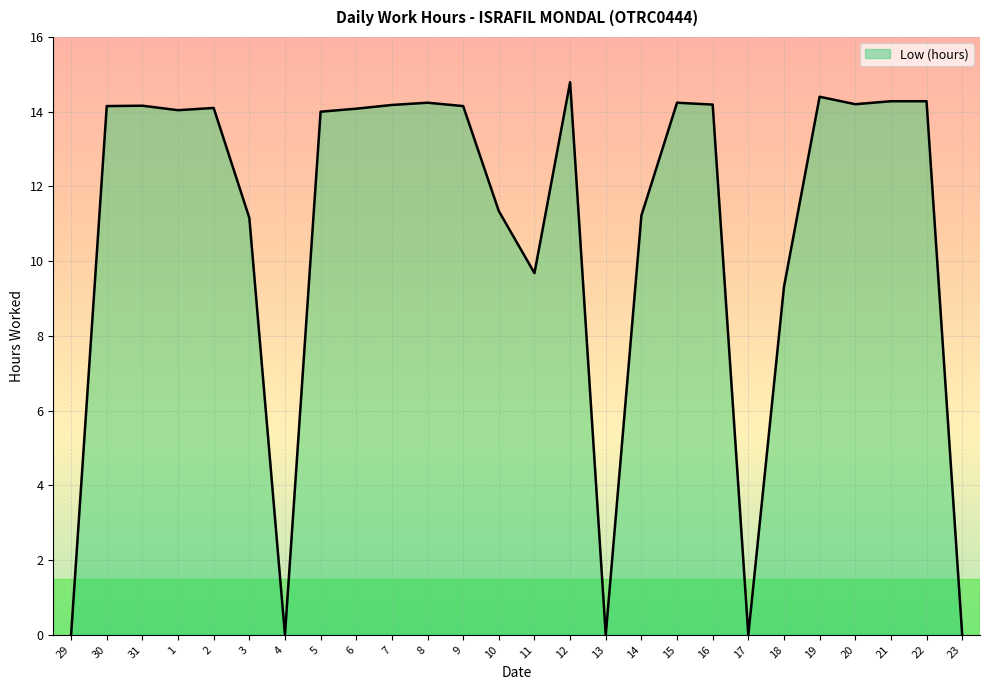

What is the difference between the values at 12 and 18?

5.5